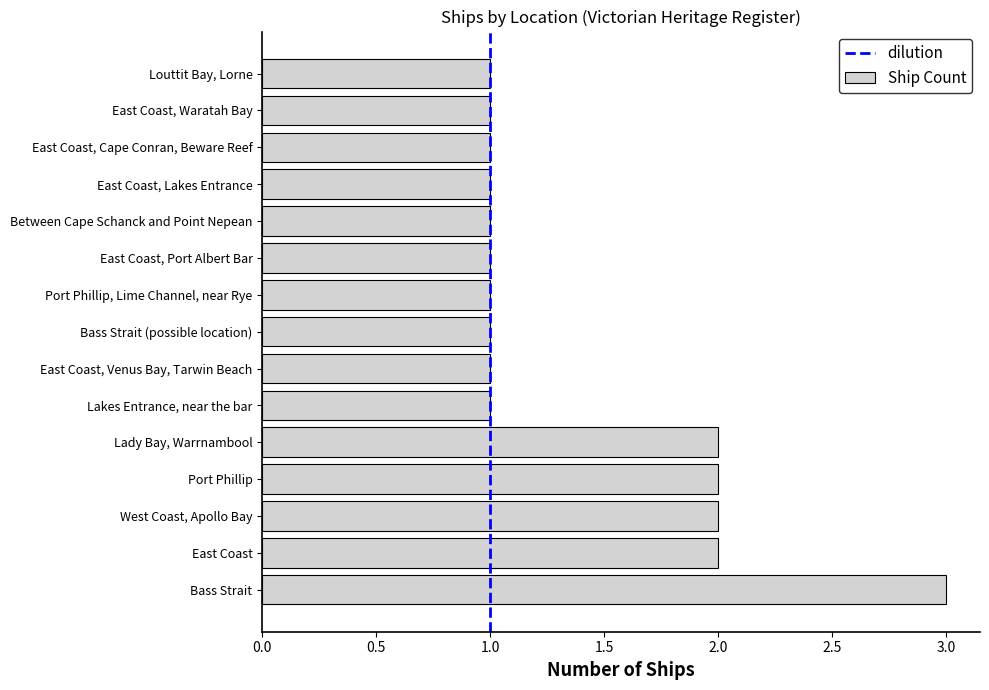

At which category does the chart reach its peak across all series?

Bass Strait